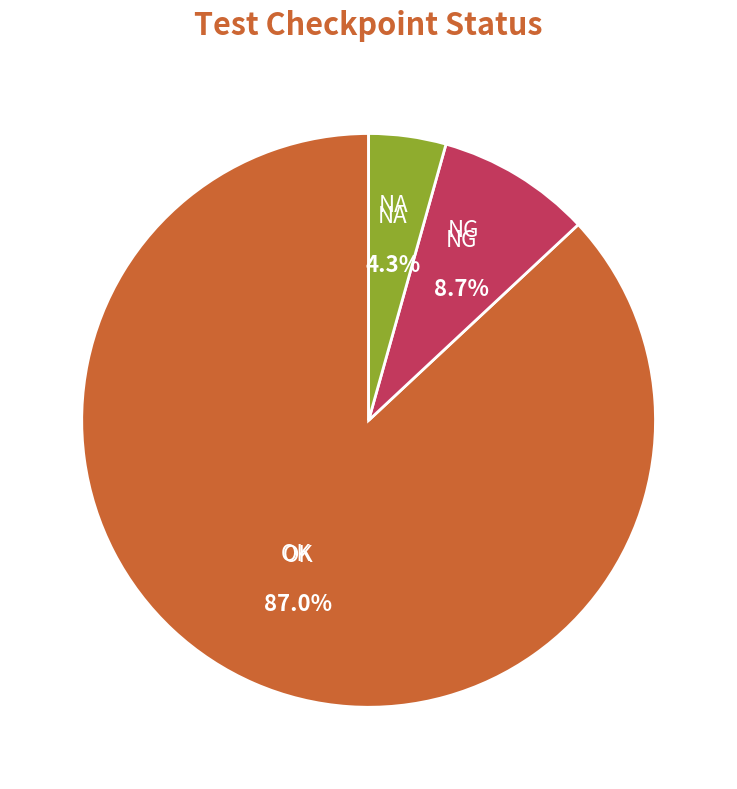

Is there a majority slice in this chart?

Yes